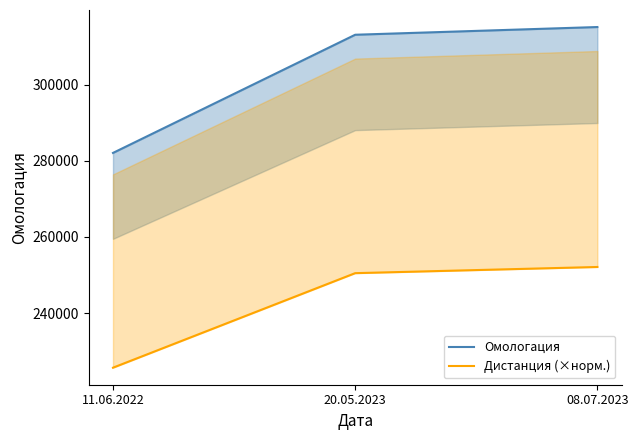

Count the number of categories in the chart.

3